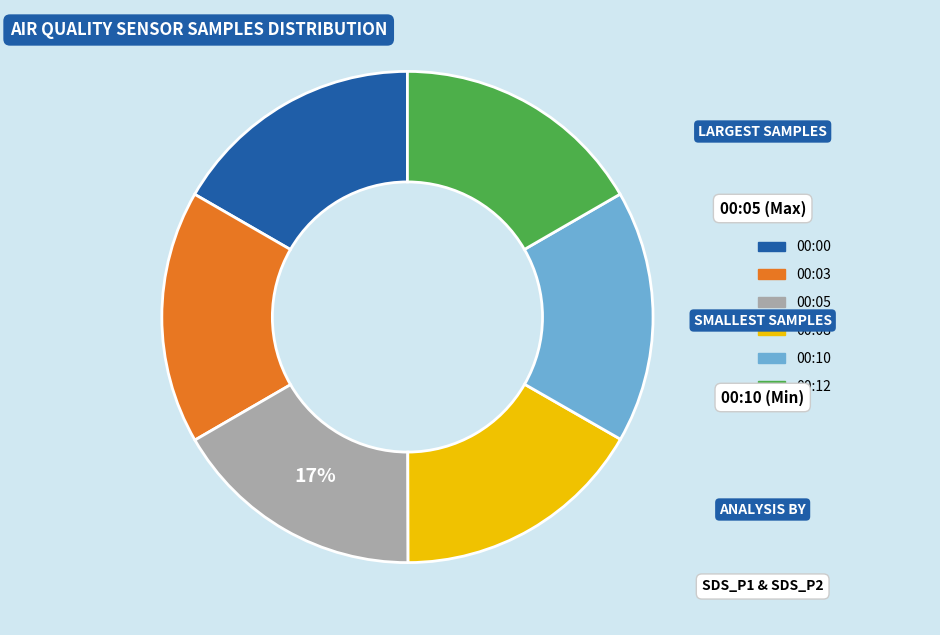

To the nearest percent, what is the average slice percentage?

17%